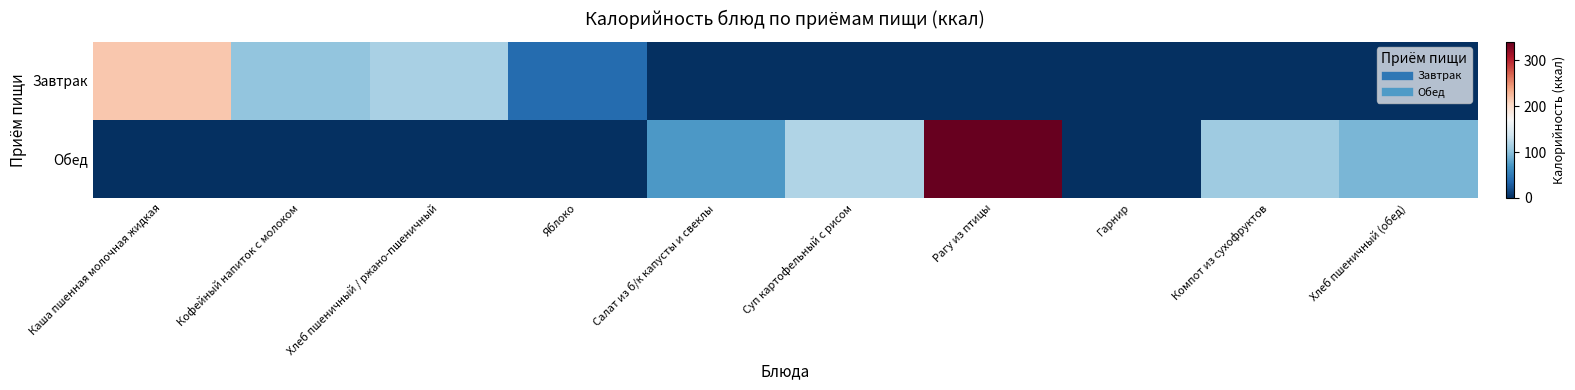

At Суп картофельный с рисом, list the series in order from largest to smallest.

Обед, Завтрак